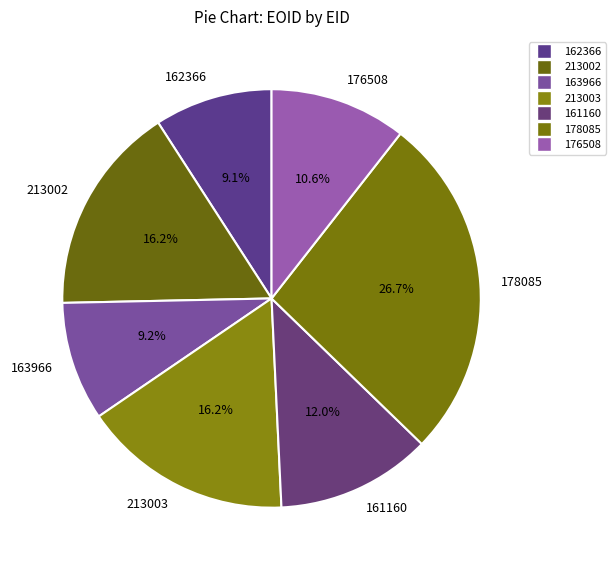

To the nearest percent, what portion does 213003 represent?

16%